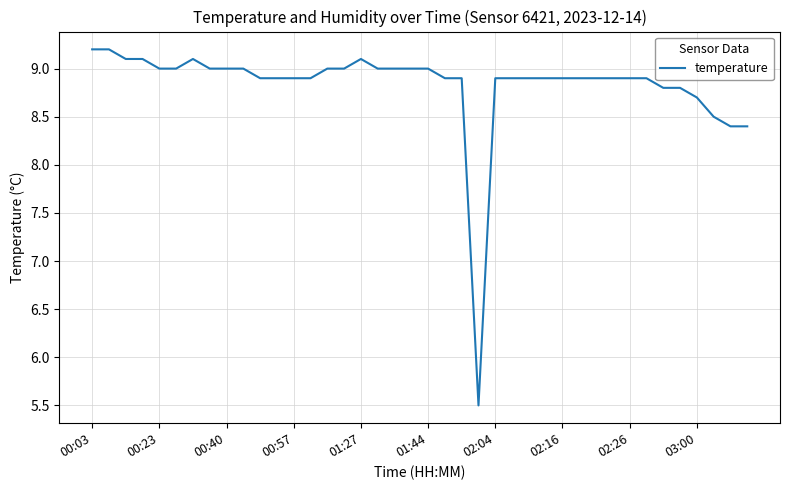

True or false: the data has more than 1 interior local peaks.

True